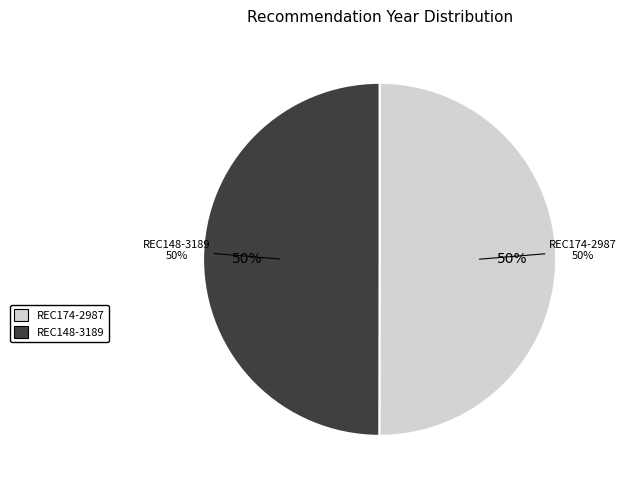

Count the number of slices in the pie.

2